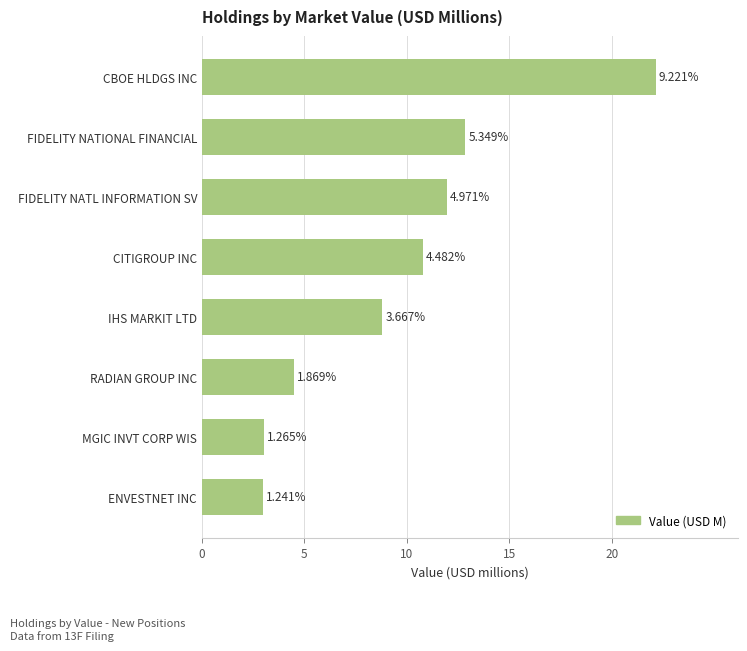

How many bars are there in total?

8